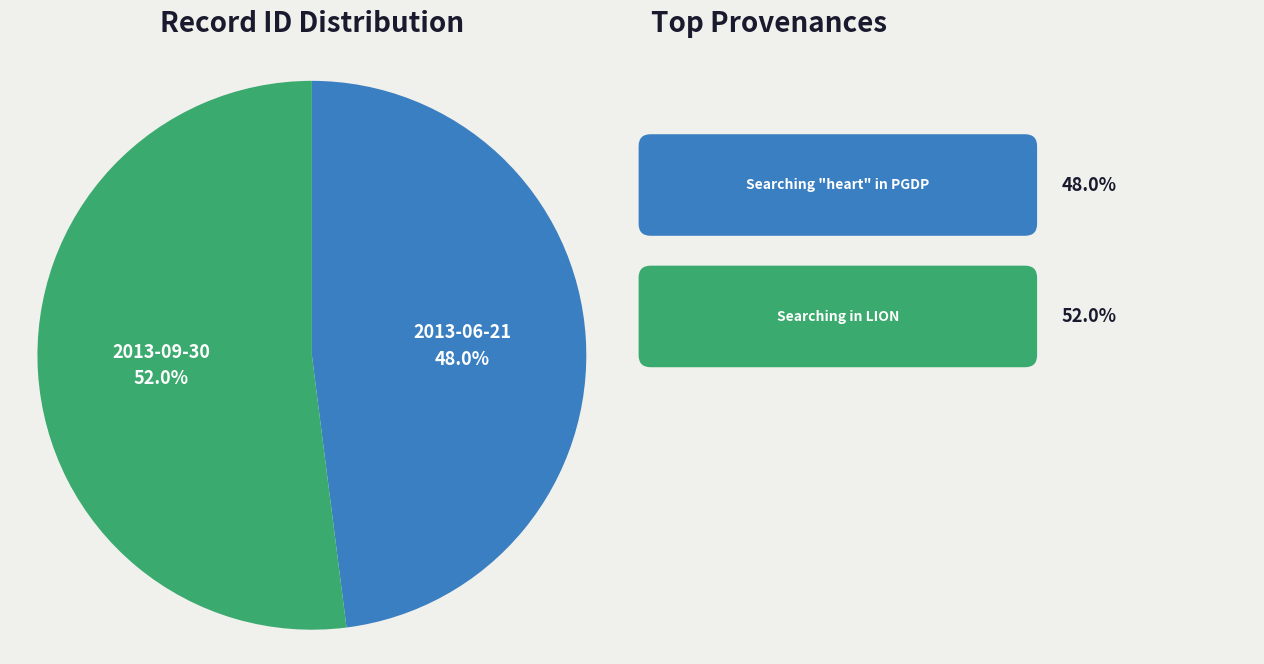

Does any single category account for the majority?

Yes